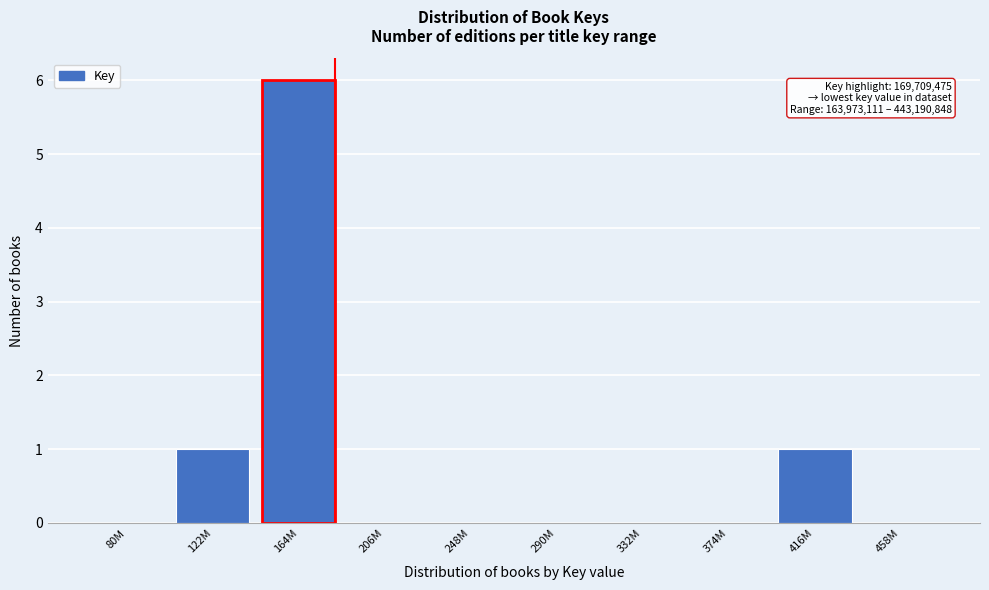

Reading left to right, transcribe all the data shown in this chart.

80M=0	122M=1	164M=6	206M=0	248M=0	290M=0	332M=0	374M=0	416M=1	458M=0